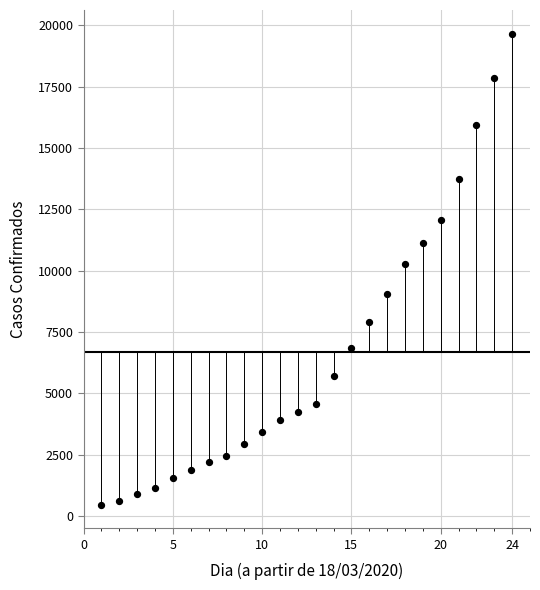

What Y value in the scatter plot is closest to 10033?

10278